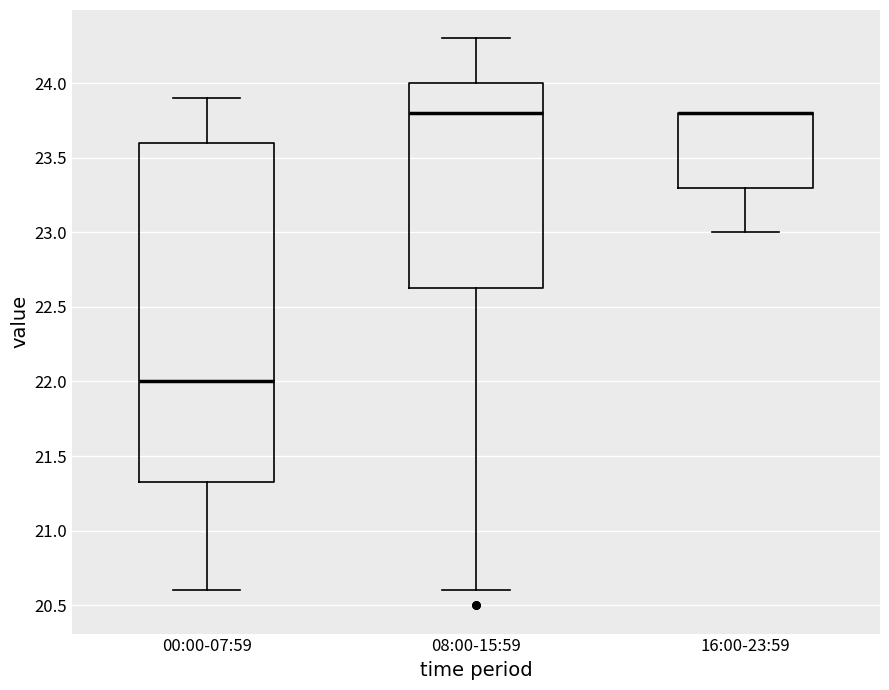

Reading left to right, transcribe this box plot: for each box, give where its median line is, the range the box spans, and where its two whiskers end, as read against the y-axis. The values are not printed on the chart, so give them approximately, as read against the axis.

00:00-07:59: median 22.00, box 21.35 to 23.60, whiskers 20.60 to 23.90
08:00-15:59: median 23.80, box 22.65 to 24.00, whiskers 20.60 to 24.30
16:00-23:59: median 23.80 (drawn on the box's upper edge), box 23.30 to 23.80, whiskers 23.00 to 23.80